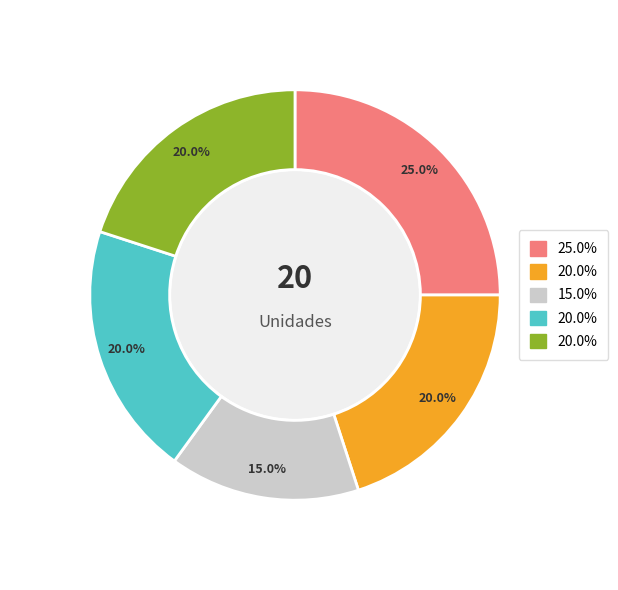

Is there any slice that represents more than half of the pie?

No